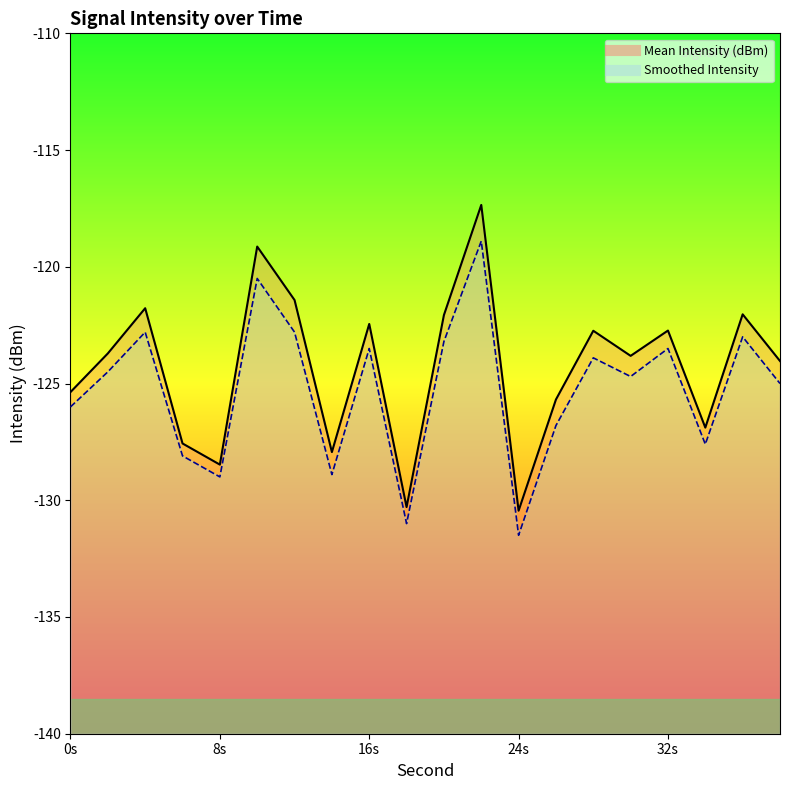

At which category is the sum across all series the highest?

22